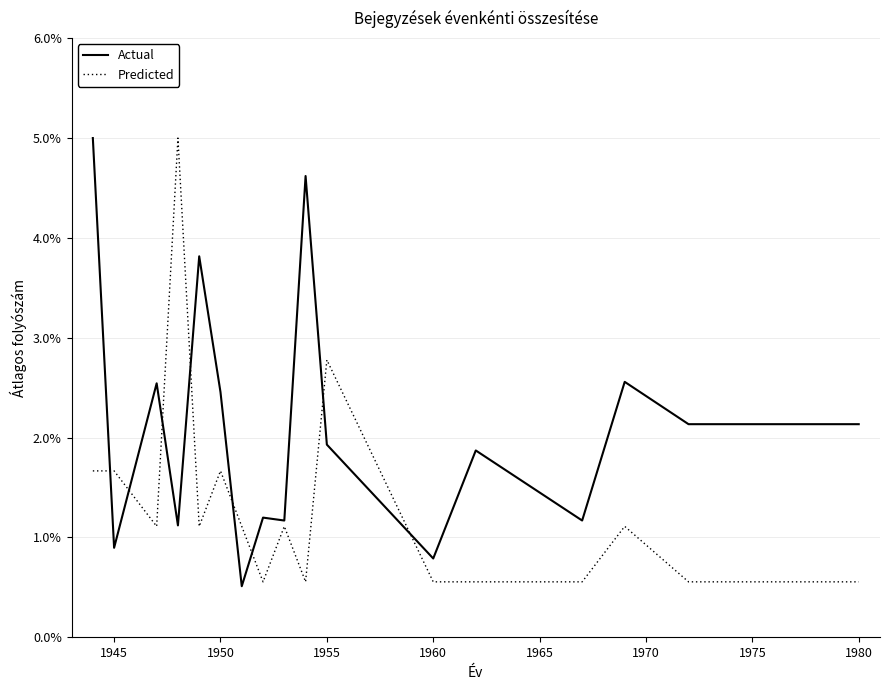

What is the maximum value for Actual?

5.0